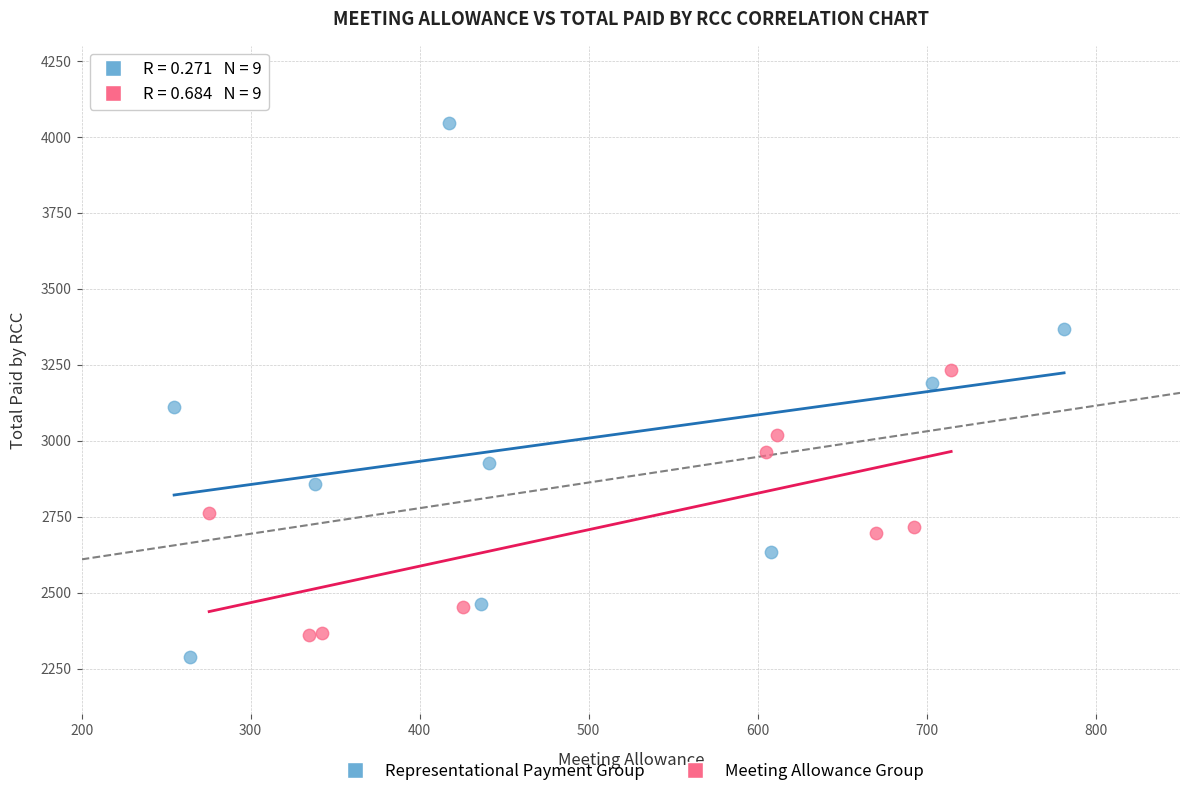

Which series has the largest Y range (max minus min)?

Representational Payment Group